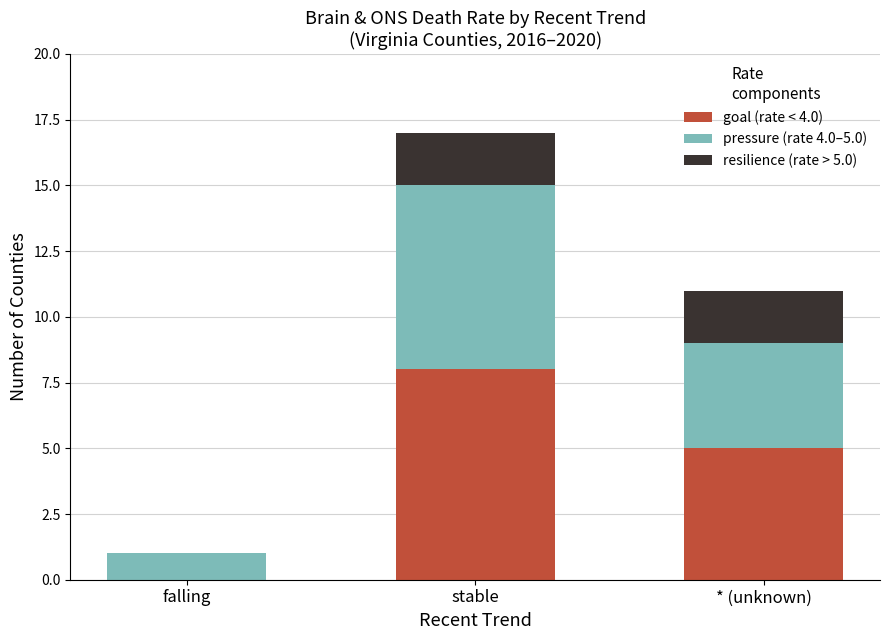

What is the total value across all series at falling?

1